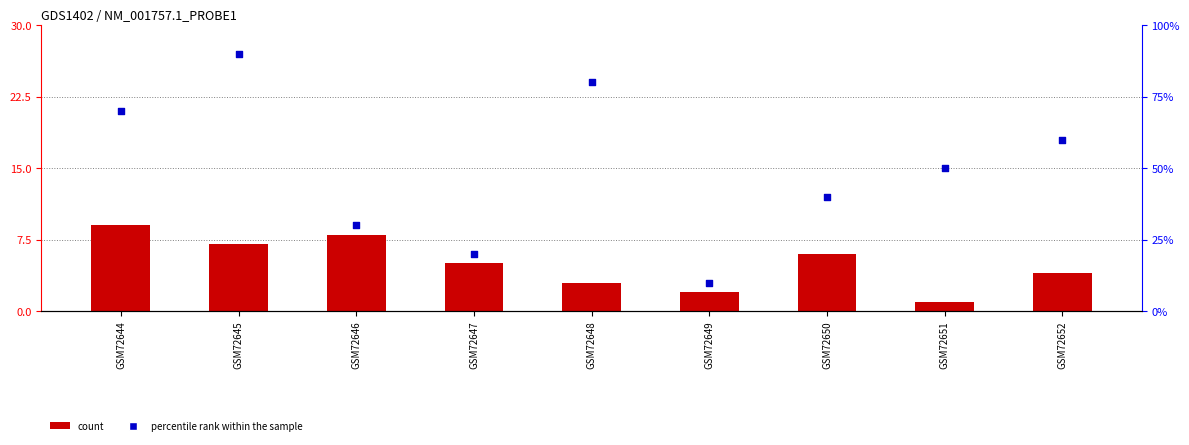

At how many categories does at least one series exceed 36?

6